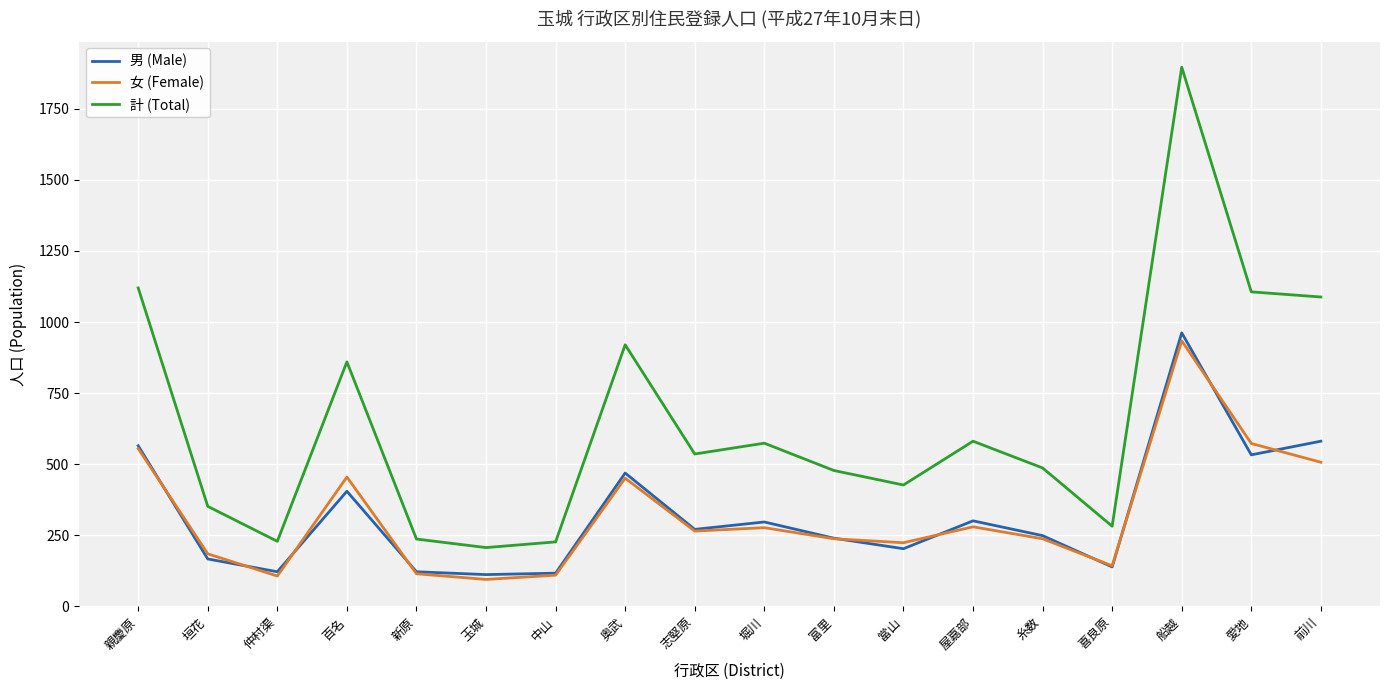

The 計 (Total) series shows 318 at 新原. True or false?

False